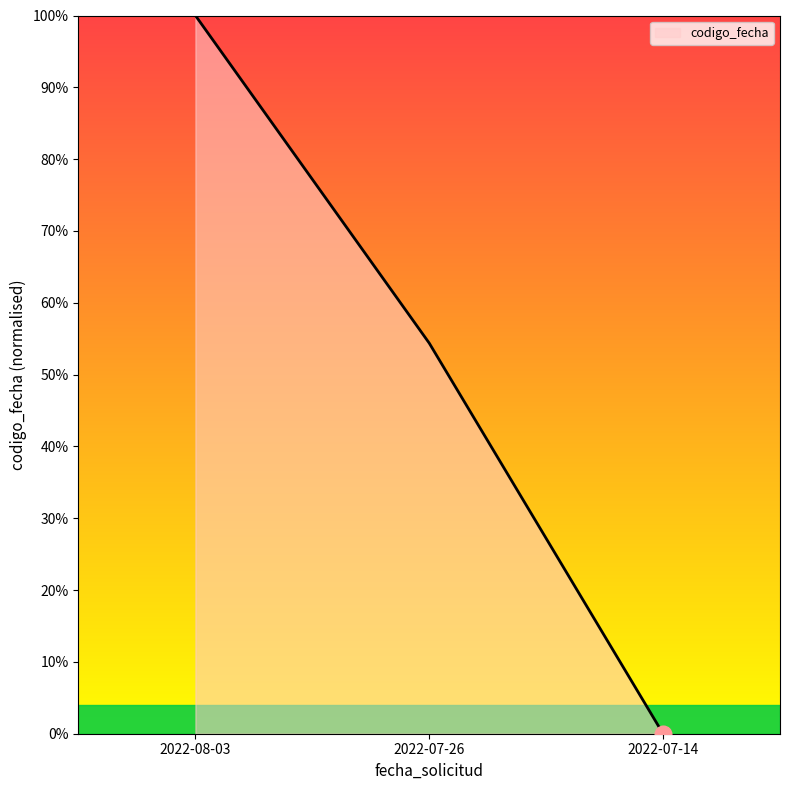

Count the number of categories in the chart.

3